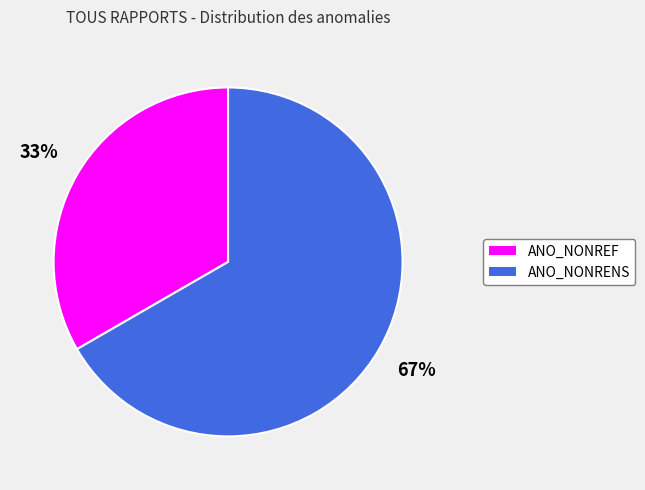

How many slices are in this pie chart?

2